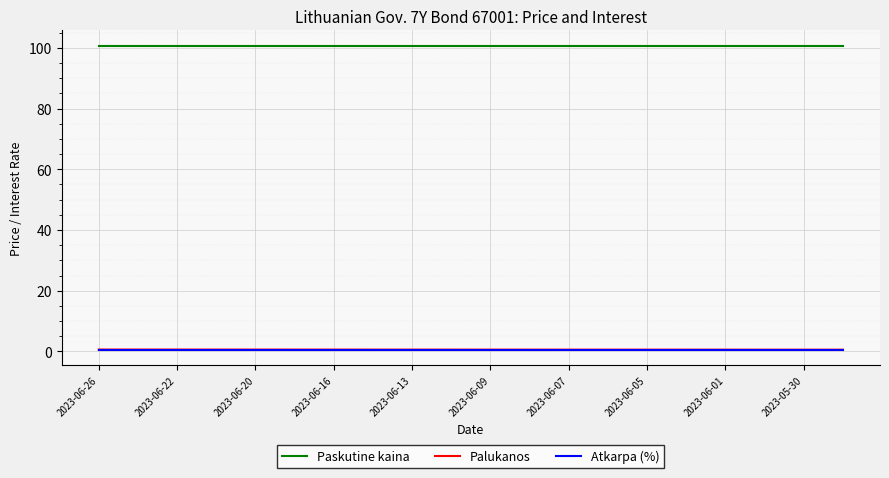

Which series has the largest total across all categories?

Paskutine kaina